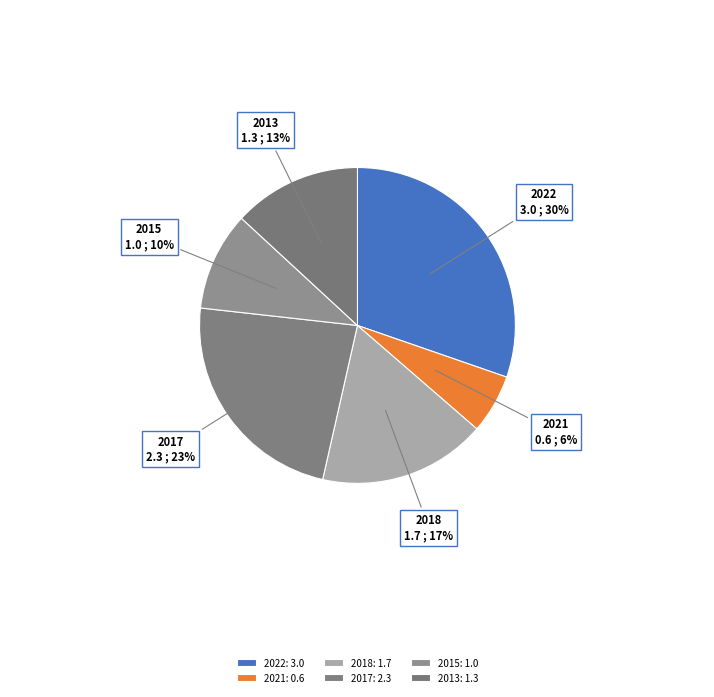

Is there a majority slice in this chart?

No